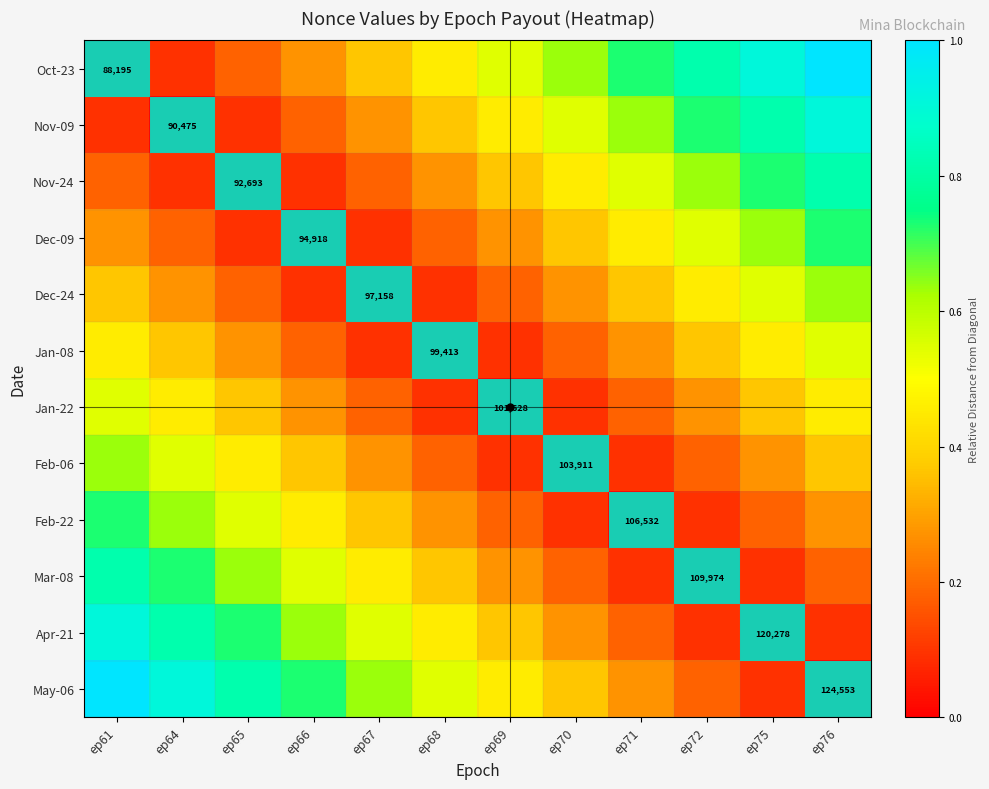

At which category is the sum across all series the highest?

ep61